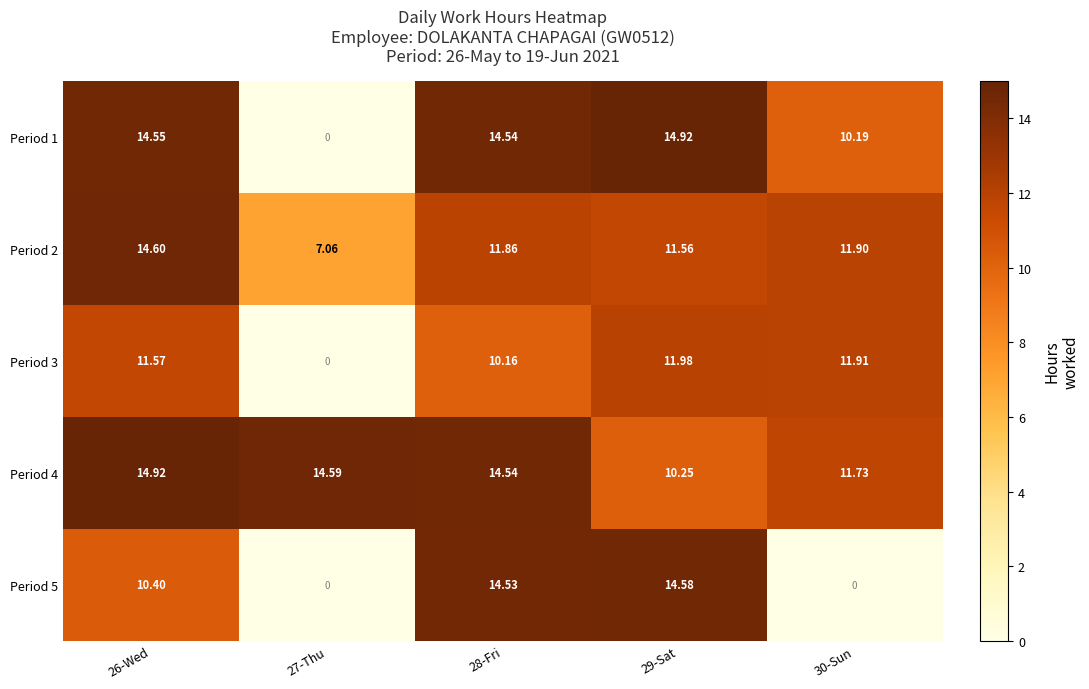

How many values in Period 5 are above zero?

3